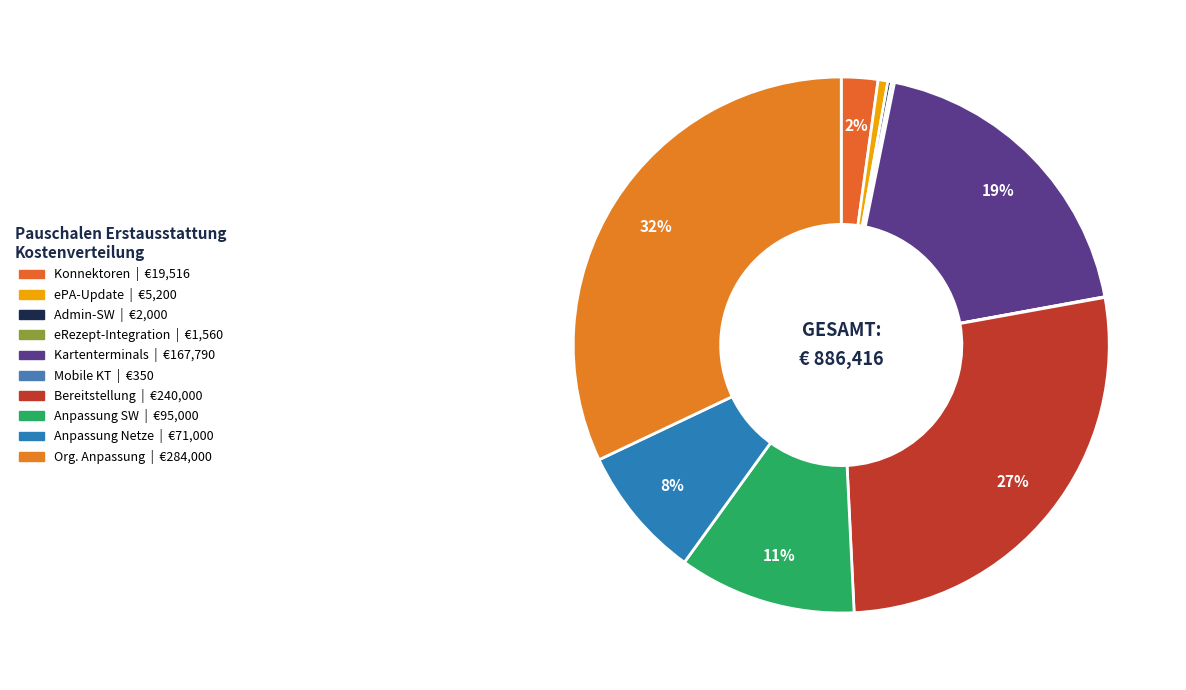

Which has a higher value, Anpassung Netze or Admin-SW?

Anpassung Netze